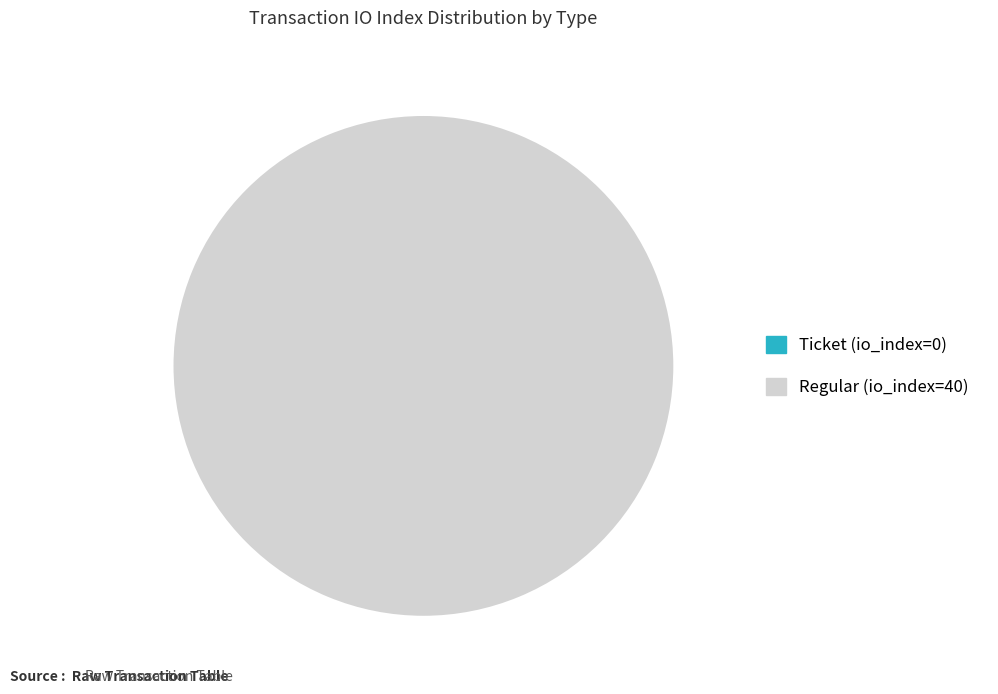

How many segments does this pie chart have?

2